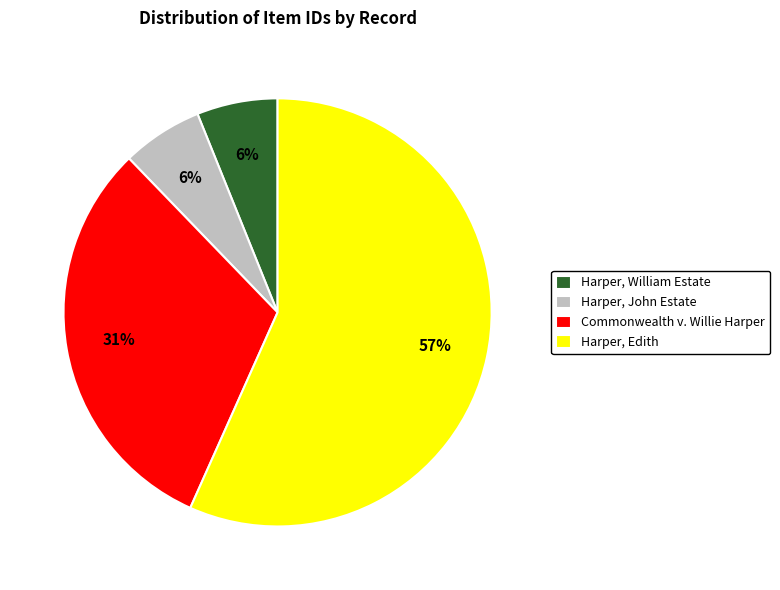

Which slice is the largest?

Harper, Edith